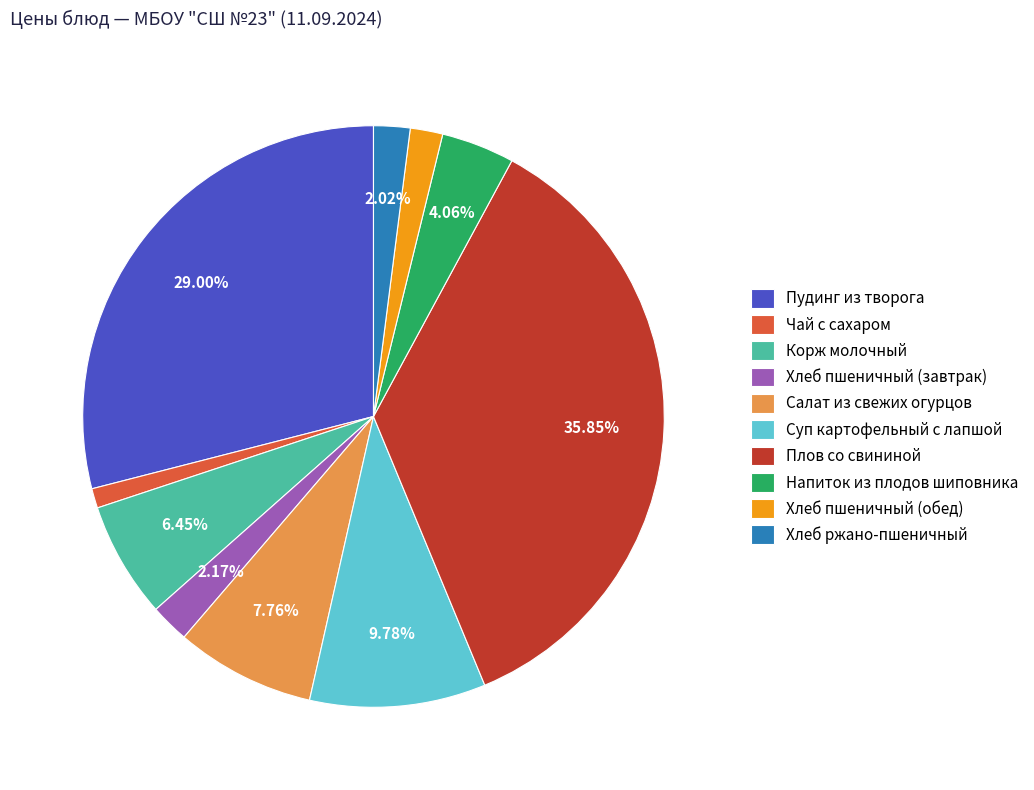

To the nearest percent, what is the combined percentage of Суп картофельный с лапшой and Напиток из плодов шиповника?

14%